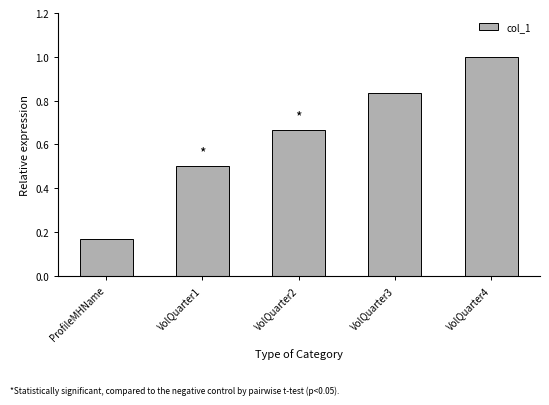

Does the chart contain any negative values?

No